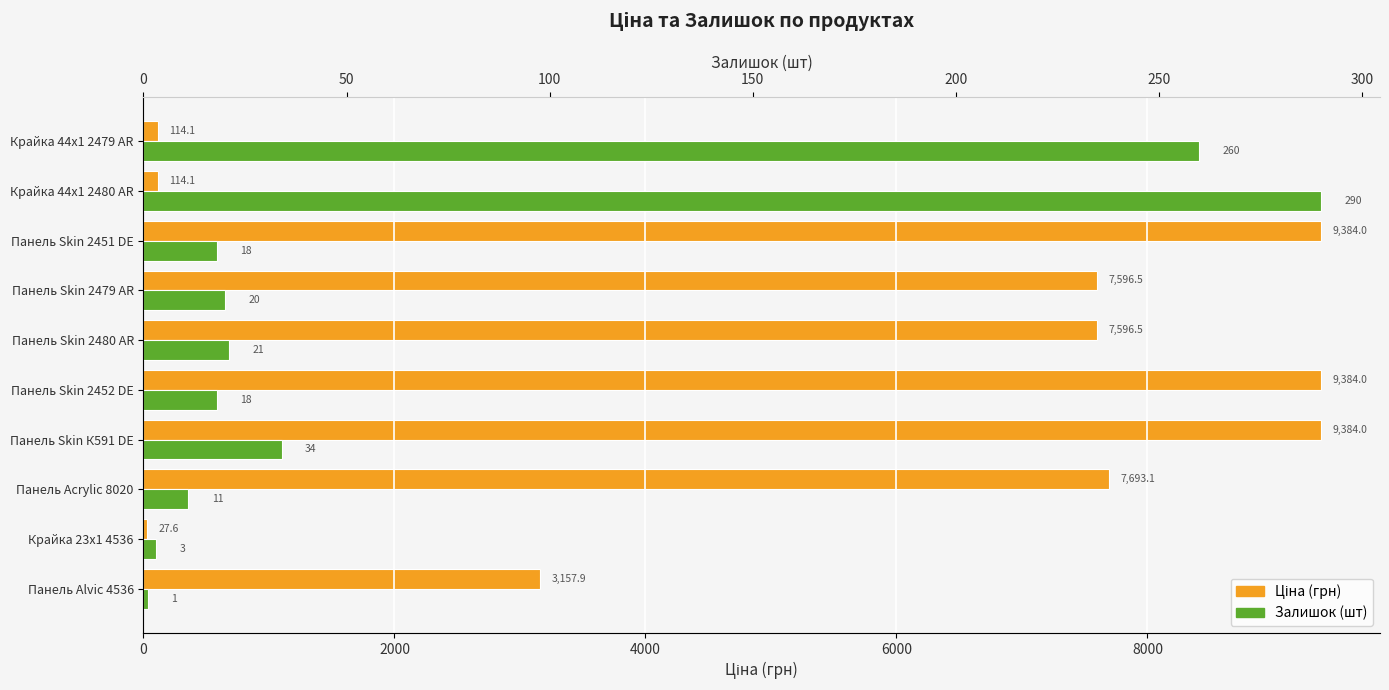

What is the average value of the Залишок series?

67.6